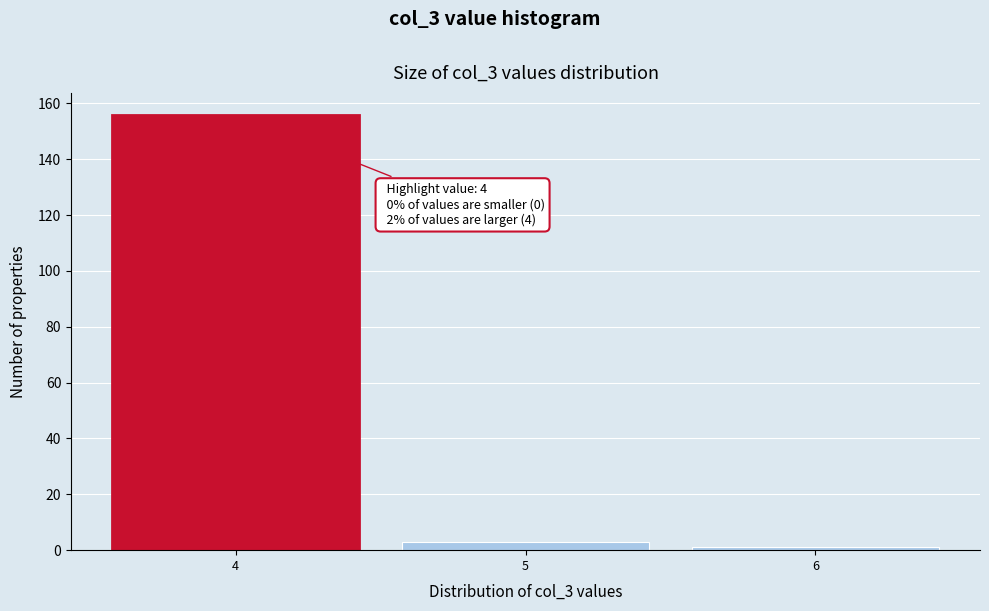

Reading left to right, extract all data points from this chart.

156	3	1